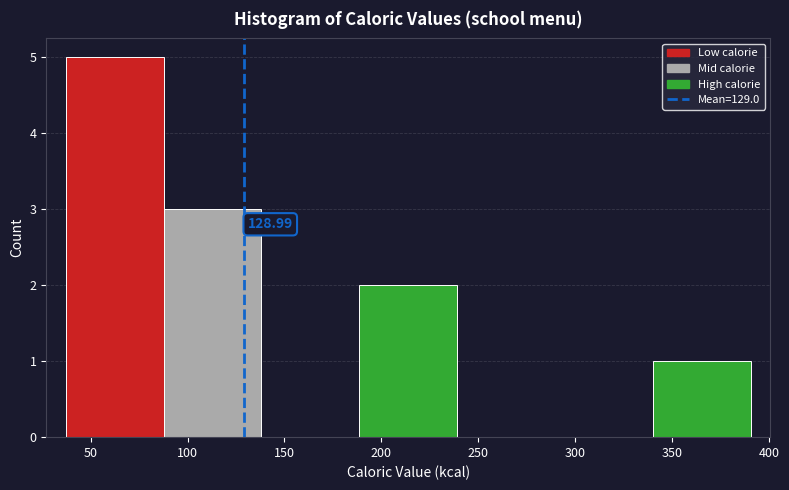

Which range on the x-axis has the tallest bar?

35 to 90